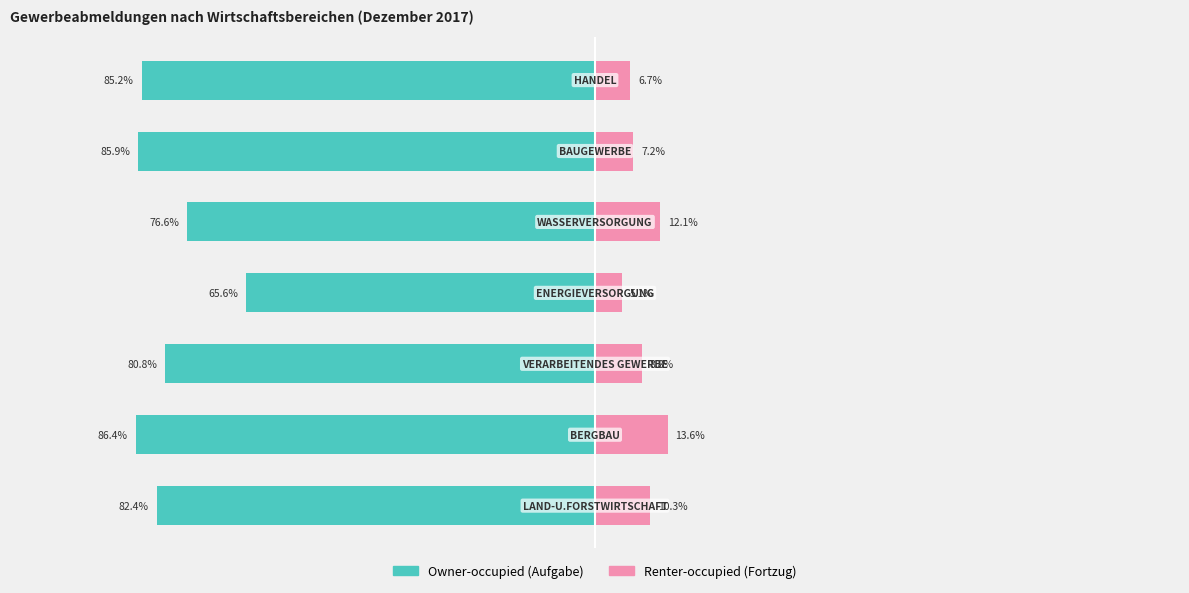

Rank the series at 0 from lowest to highest value.

Owner-occupied (Aufgabe), Renter-occupied (Fortzug)